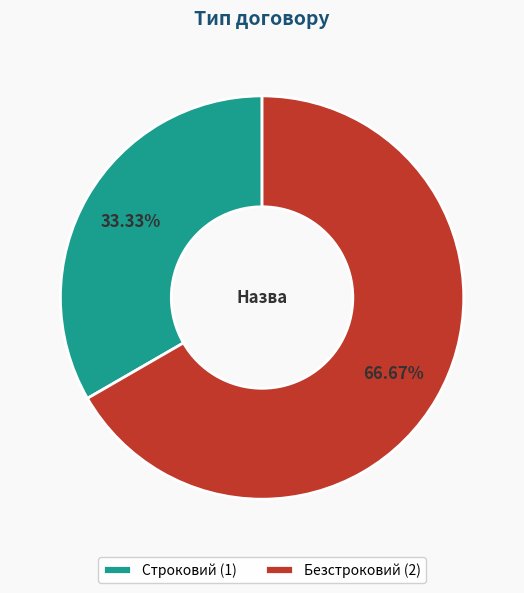

What percentage is the Безстроковий slice, to the nearest percent?

67%